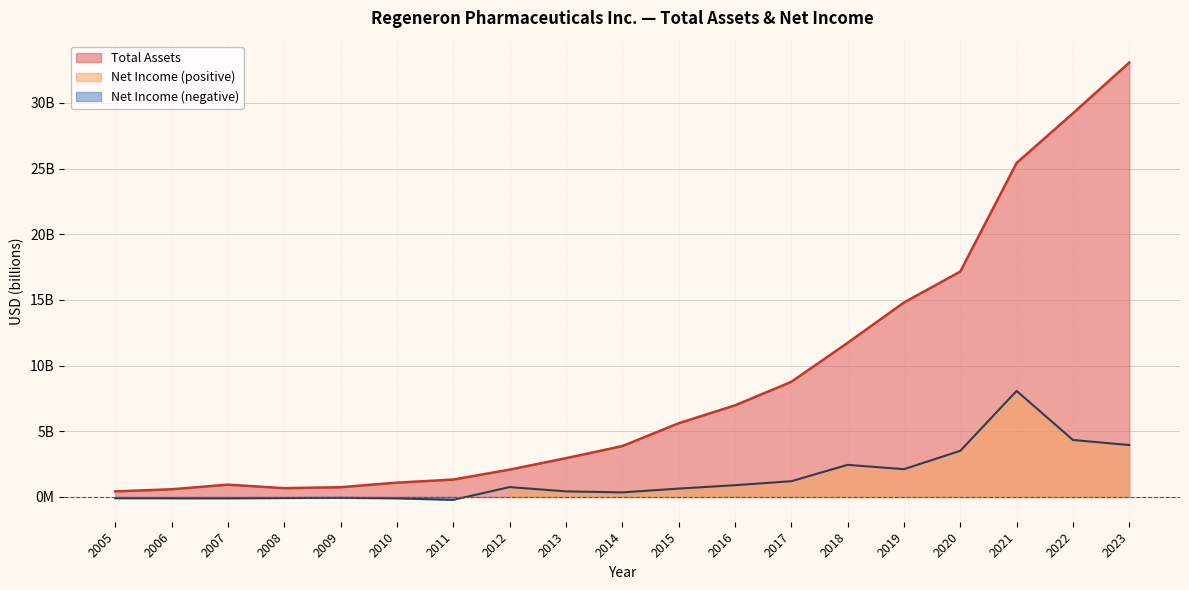

What is the value of the Total Assets point at the 17th from the left?

25.4